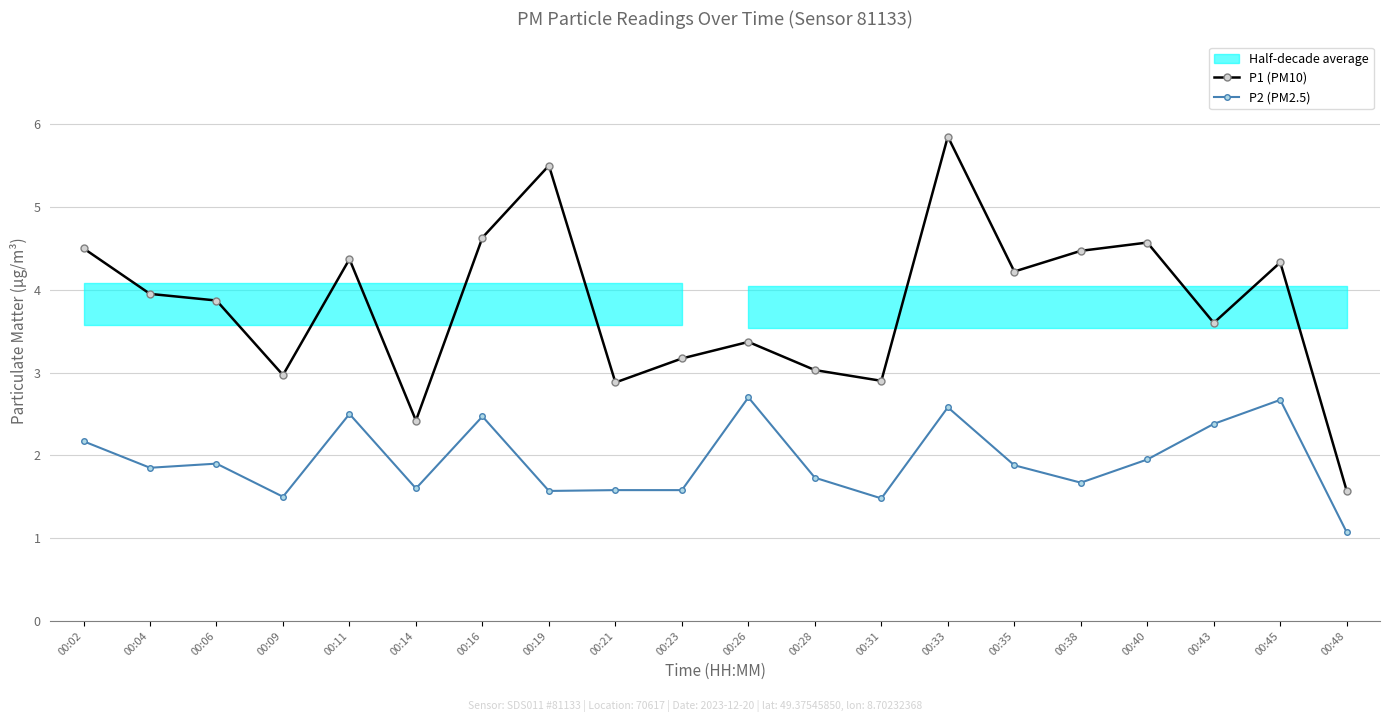

What is the sum of all P1 (PM10) values?

76.2